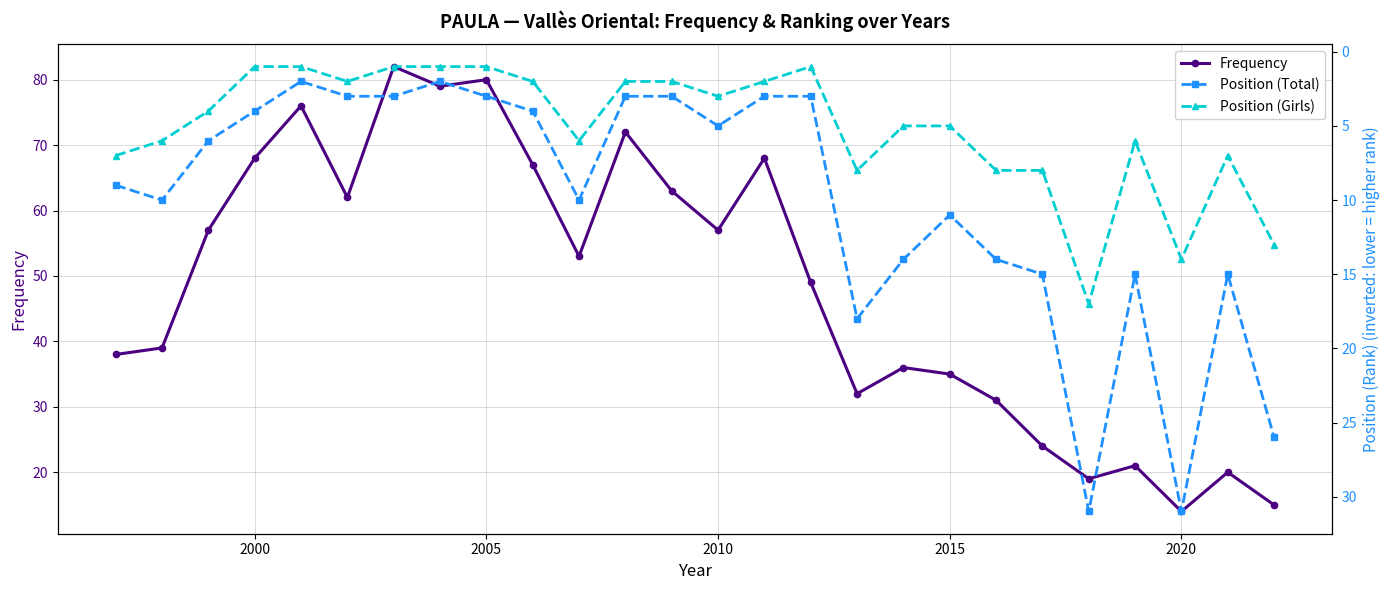

The Frequency series shows 7 at 2020. True or false?

False